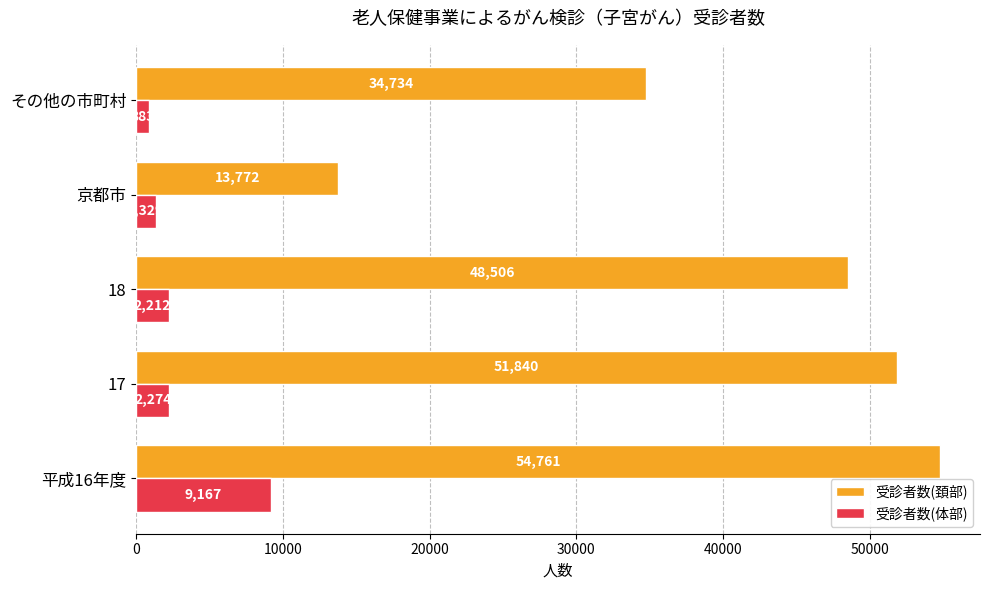

How many values in the 受診者数(頚部) series are below 48506?

2